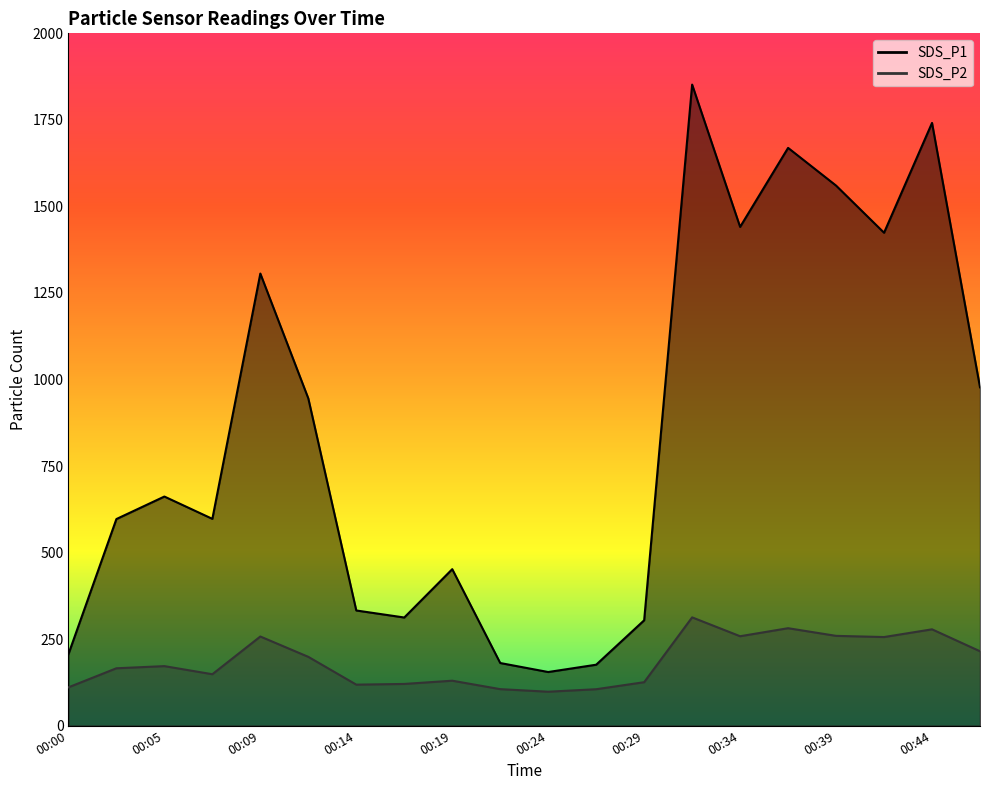

What is the minimum value for SDS_P1?

154.9